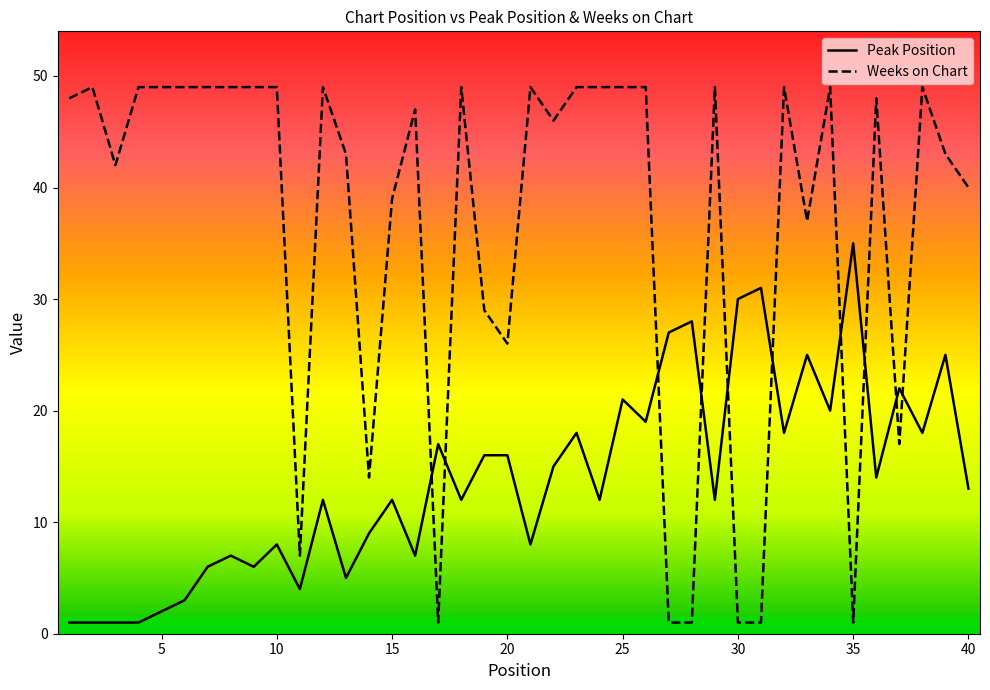

How many lines are shown in the chart?

2